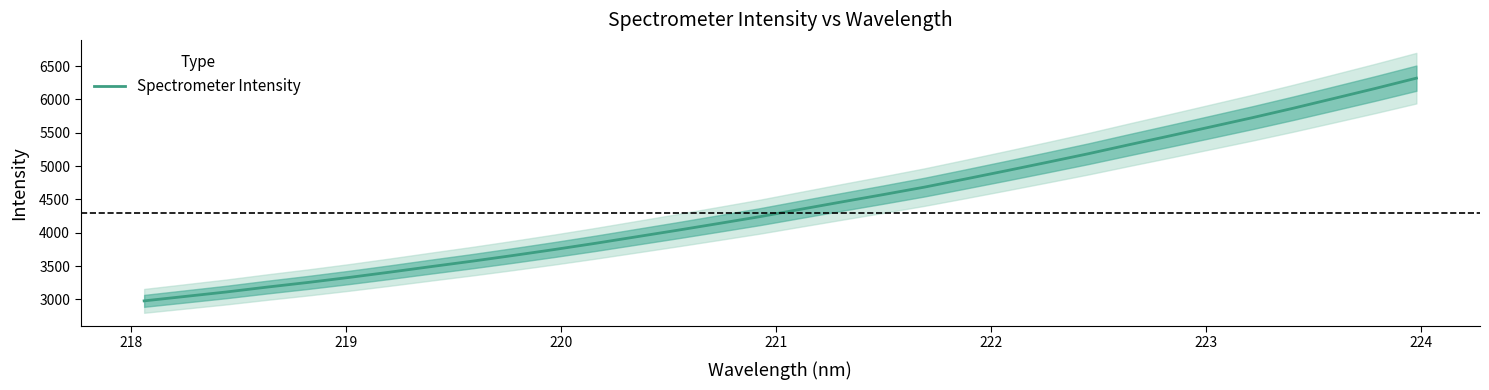

What is the lowest value of the Spectrometer Intensity series?

2978.6